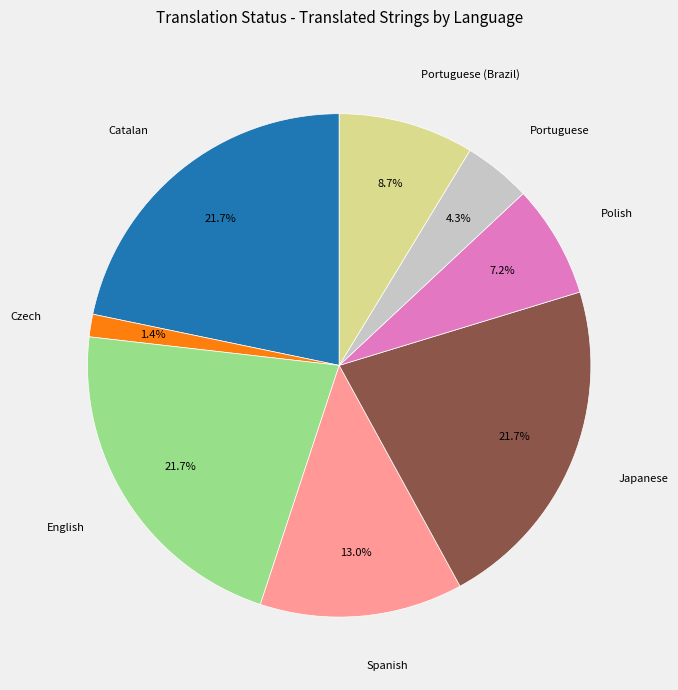

Does Spanish represent more than half of the total?

No